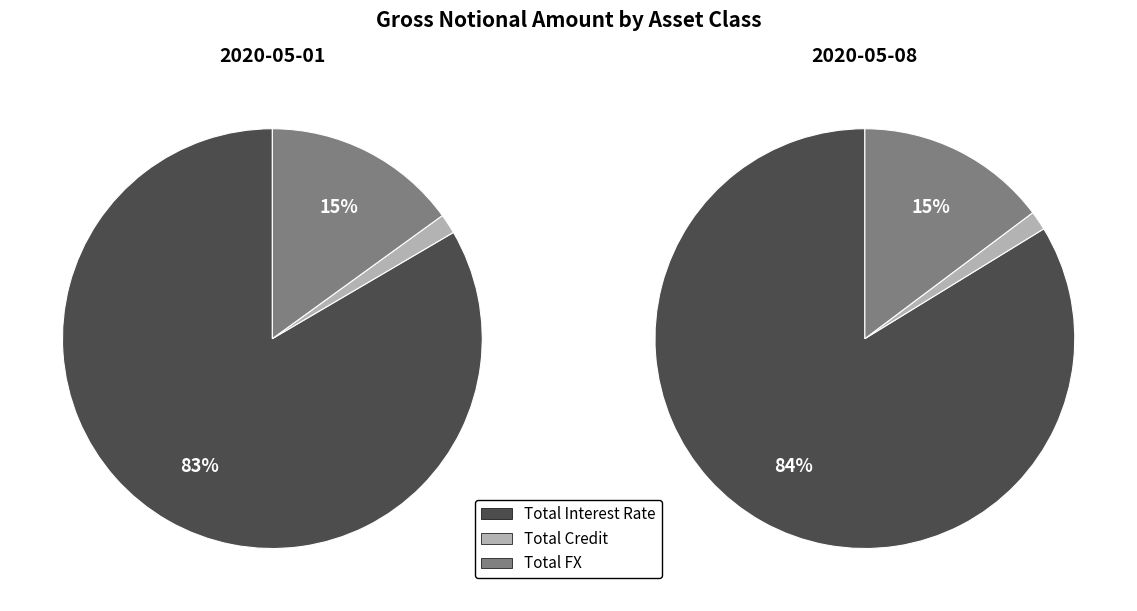

What percentage is the Total Credit slice, to the nearest percent?

1%